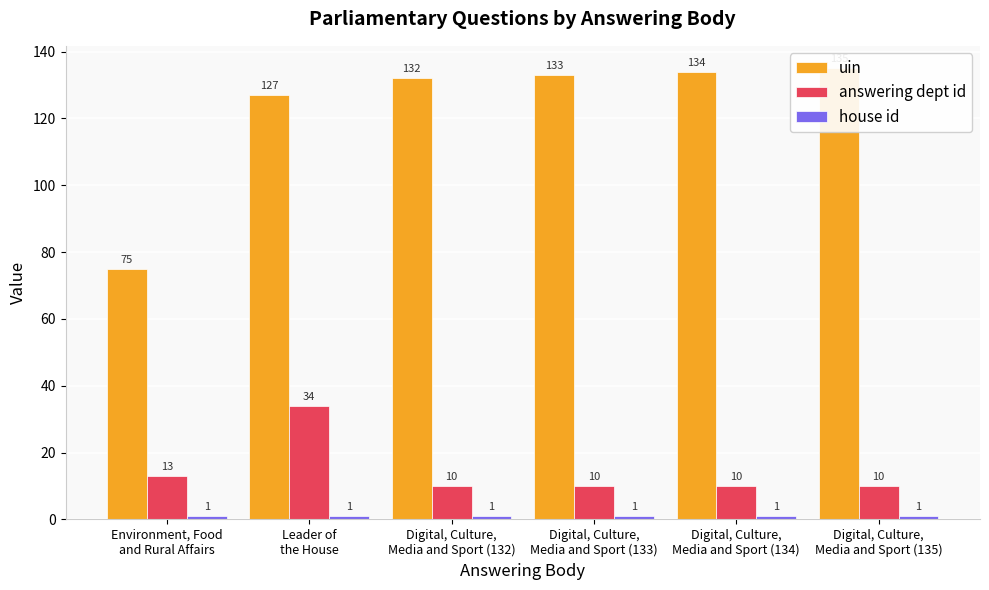

Between Digital, Culture,
Media and Sport (133) and Digital, Culture,
Media and Sport (134), which series saw the biggest shift?

uin